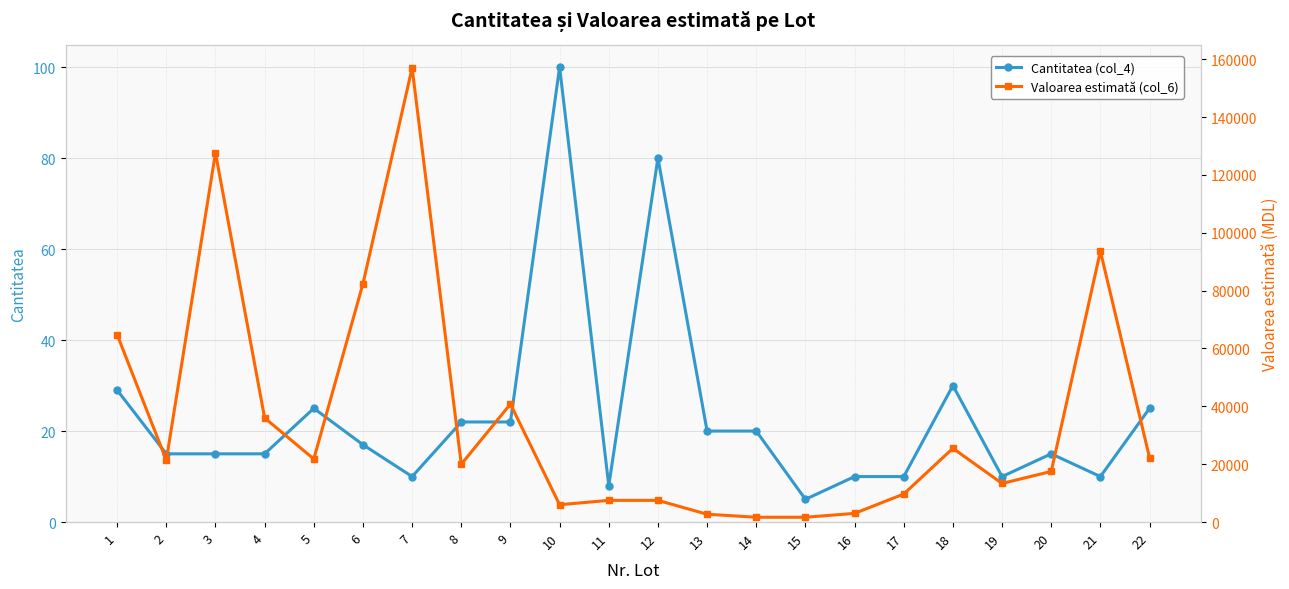

In Cantitatea (col_4), how many points are lower than both neighbors (excluding endpoints)?

5